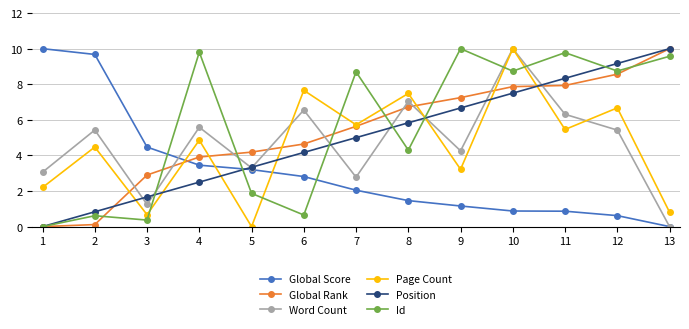

What is the spread (max minus min) of values at 13?

10.0